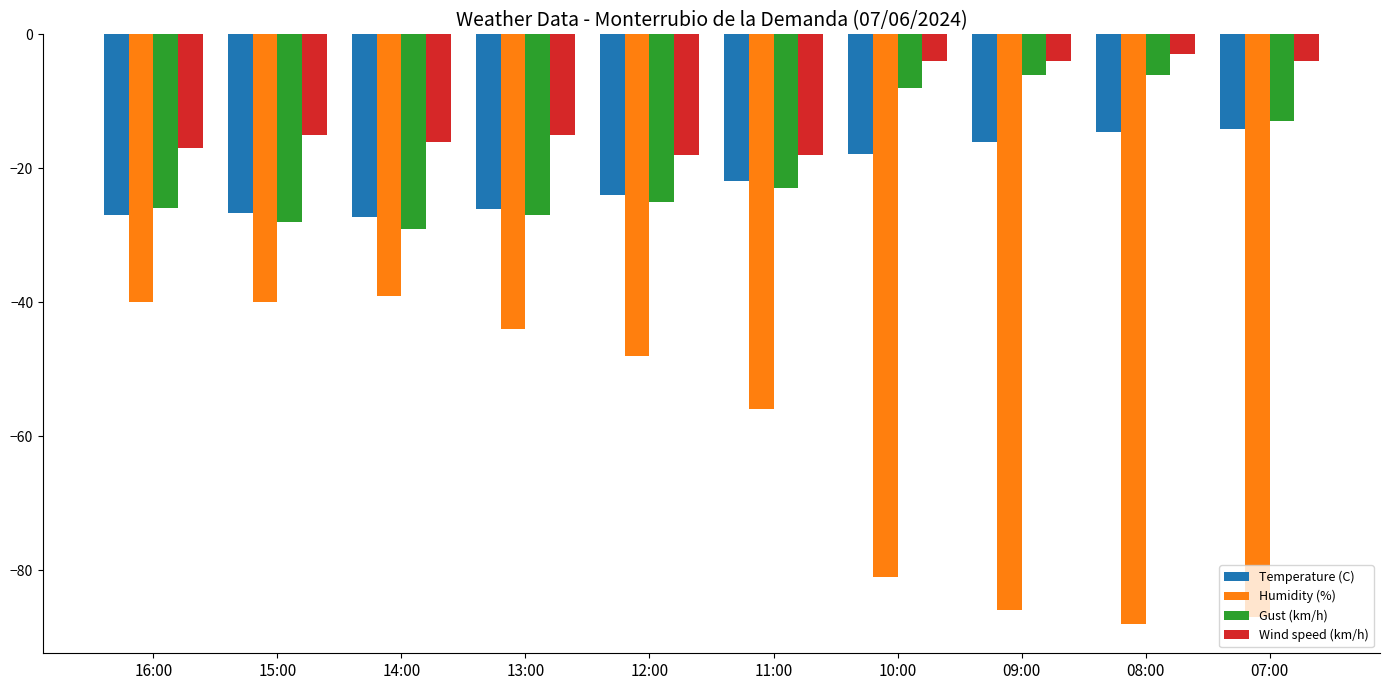

What is the difference between the highest and lowest values at 15:00?

25.0